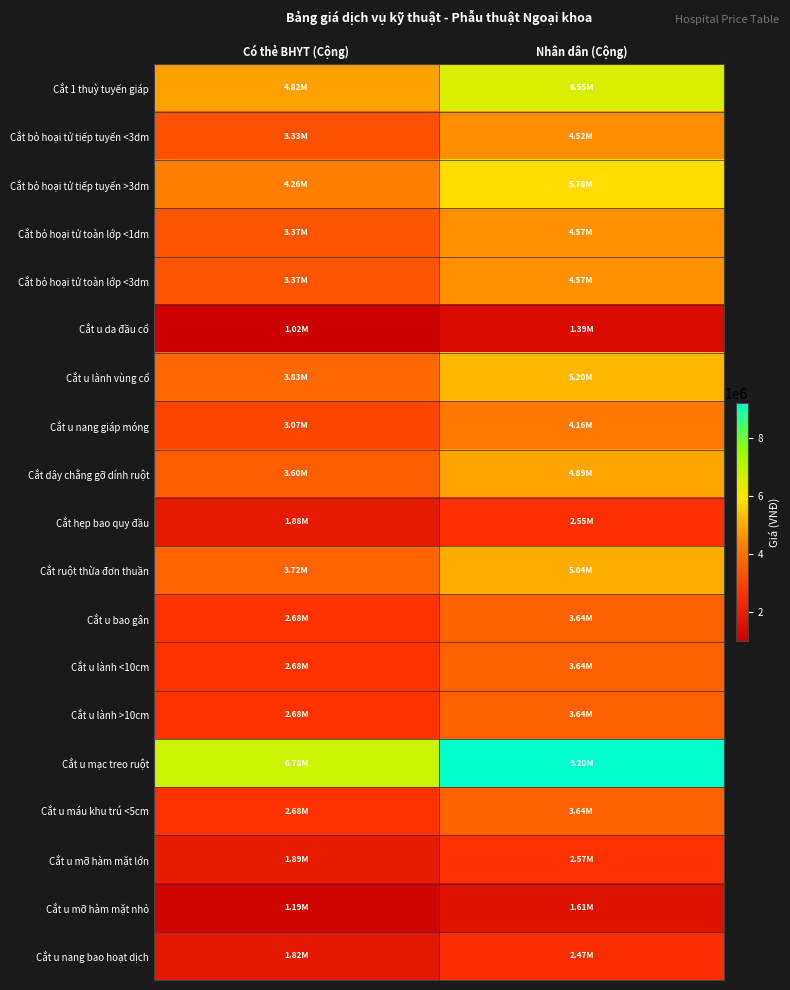

Reading left to right, list all the values displayed in this chart.

Cắt 1 thuỳ tuyến giáp: Có thẻ BHYT (Cộng)=4824400	Nhân dân (Cộng)=6547400
Cắt bỏ hoại tử tiếp tuyến <3dm: Có thẻ BHYT (Cộng)=3329200	Nhân dân (Cộng)=4518200
Cắt bỏ hoại tử tiếp tuyến >3dm: Có thẻ BHYT (Cộng)=4261600	Nhân dân (Cộng)=5783600
Cắt bỏ hoại tử toàn lớp <1dm: Có thẻ BHYT (Cộng)=3369800	Nhân dân (Cộng)=4573300
Cắt bỏ hoại tử toàn lớp <3dm: Có thẻ BHYT (Cộng)=3369800	Nhân dân (Cộng)=4573300
Cắt u da đầu cổ: Có thẻ BHYT (Cộng)=1020600	Nhân dân (Cộng)=1385100
Cắt u lành vùng cổ: Có thẻ BHYT (Cộng)=3831800	Nhân dân (Cộng)=5200300
Cắt u nang giáp móng: Có thẻ BHYT (Cộng)=3066000	Nhân dân (Cộng)=4161000
Cắt dây chằng gỡ dính ruột: Có thẻ BHYT (Cộng)=3603600	Nhân dân (Cộng)=4890600
Cắt hẹp bao quy đầu: Có thẻ BHYT (Cộng)=1876000	Nhân dân (Cộng)=2546000
Cắt ruột thừa đơn thuần: Có thẻ BHYT (Cộng)=3715600	Nhân dân (Cộng)=5042600
Cắt u bao gân: Có thẻ BHYT (Cộng)=2679600	Nhân dân (Cộng)=3636600
Cắt u lành <10cm: Có thẻ BHYT (Cộng)=2679600	Nhân dân (Cộng)=3636600
Cắt u lành >10cm: Có thẻ BHYT (Cộng)=2679600	Nhân dân (Cộng)=3636600
Cắt u mạc treo ruột: Có thẻ BHYT (Cộng)=6778800	Nhân dân (Cộng)=9199800
Cắt u máu khu trú <5cm: Có thẻ BHYT (Cộng)=2679600	Nhân dân (Cộng)=3636600
Cắt u mỡ hàm mặt lớn: Có thẻ BHYT (Cộng)=1894200	Nhân dân (Cộng)=2570700
Cắt u mỡ hàm mặt nhỏ: Có thẻ BHYT (Cộng)=1188600	Nhân dân (Cộng)=1613100
Cắt u nang bao hoạt dịch: Có thẻ BHYT (Cộng)=1817200	Nhân dân (Cộng)=2466200